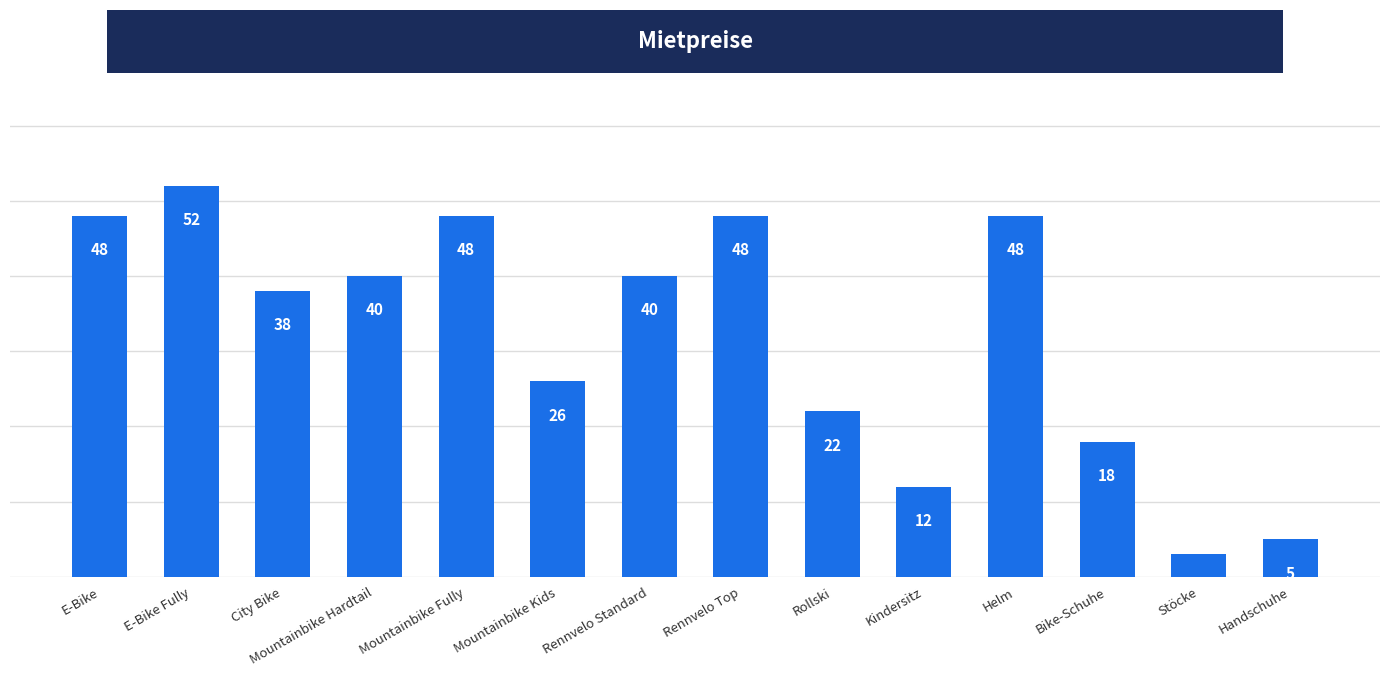

Count the number of categories in the chart.

14